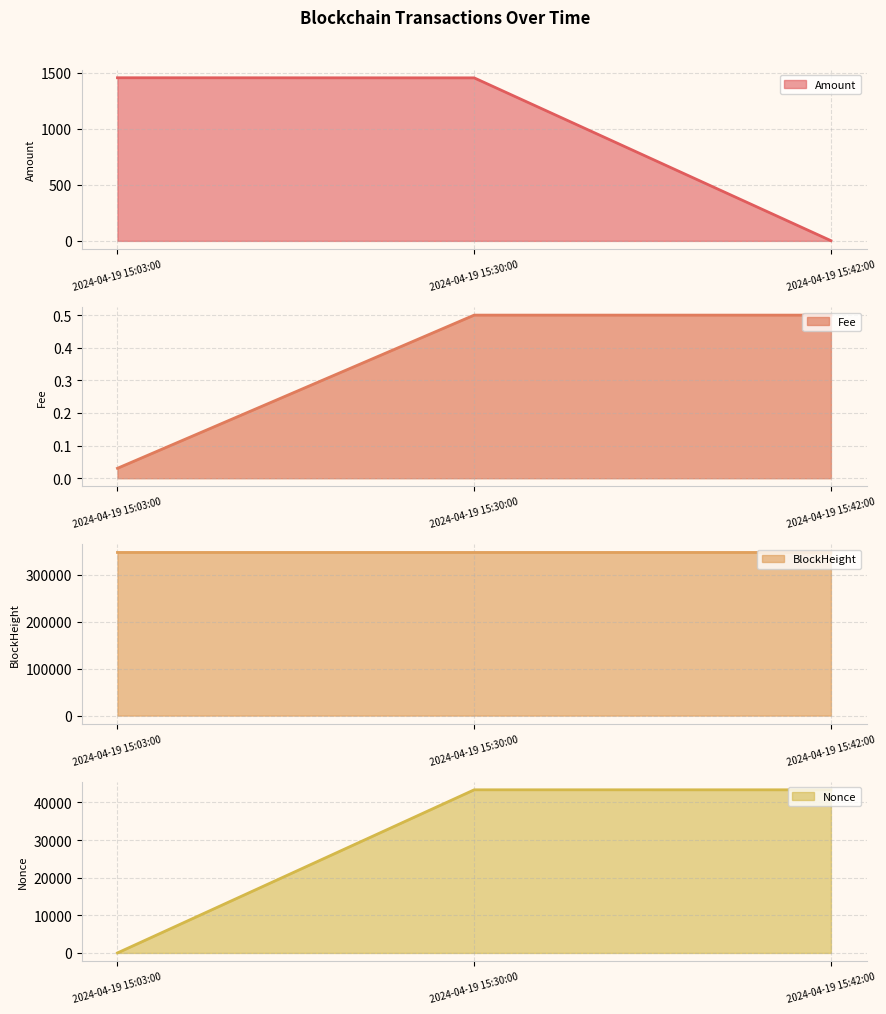

What is the value of the Nonce point at the 3rd from the left?

43348.0